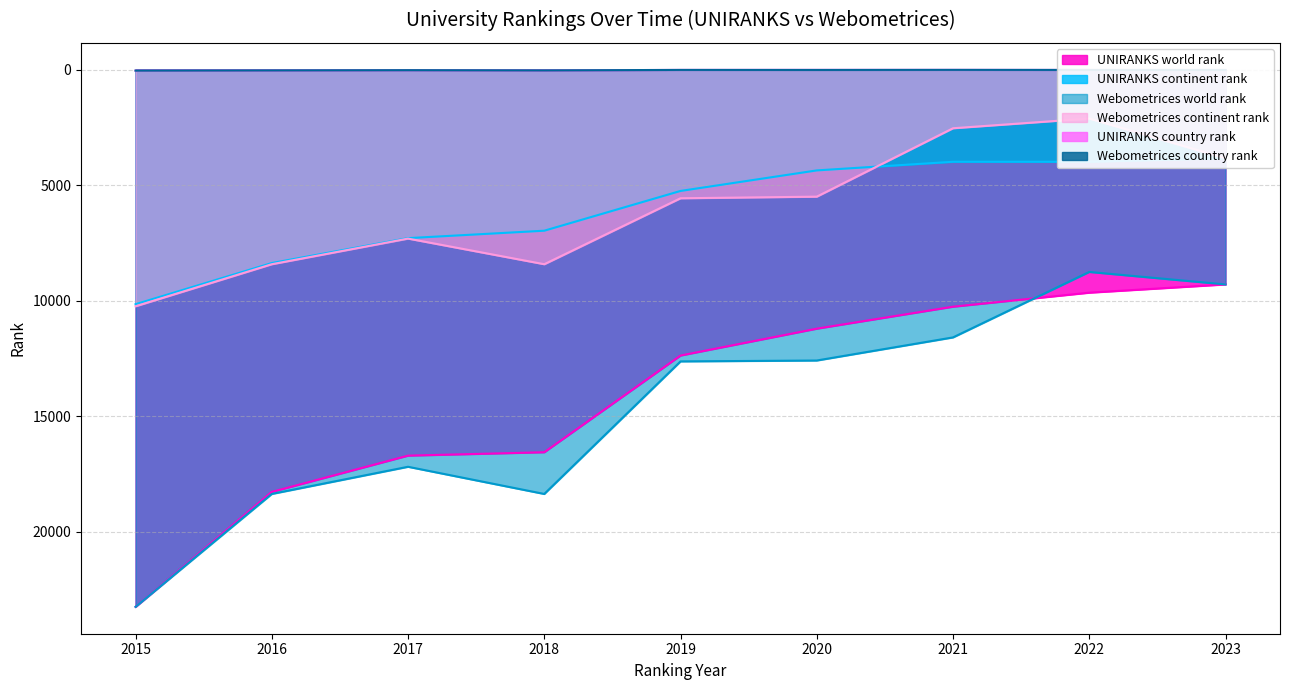

Is it true that UNIRANKS country rank equals 16 at 2023?

False